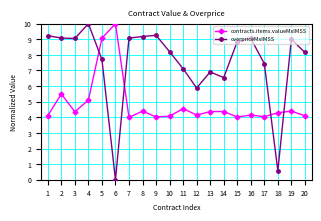

What is the approximate value of contracts.items.valueMxIMSS at 14?

4.4